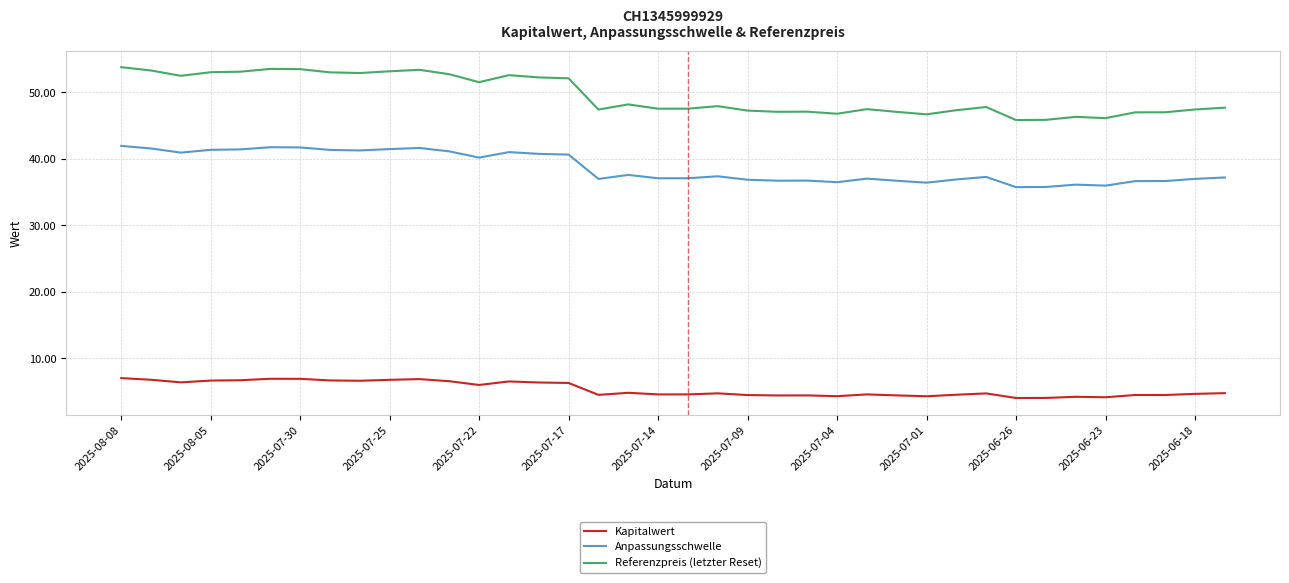

Count the number of categories in the chart.

38